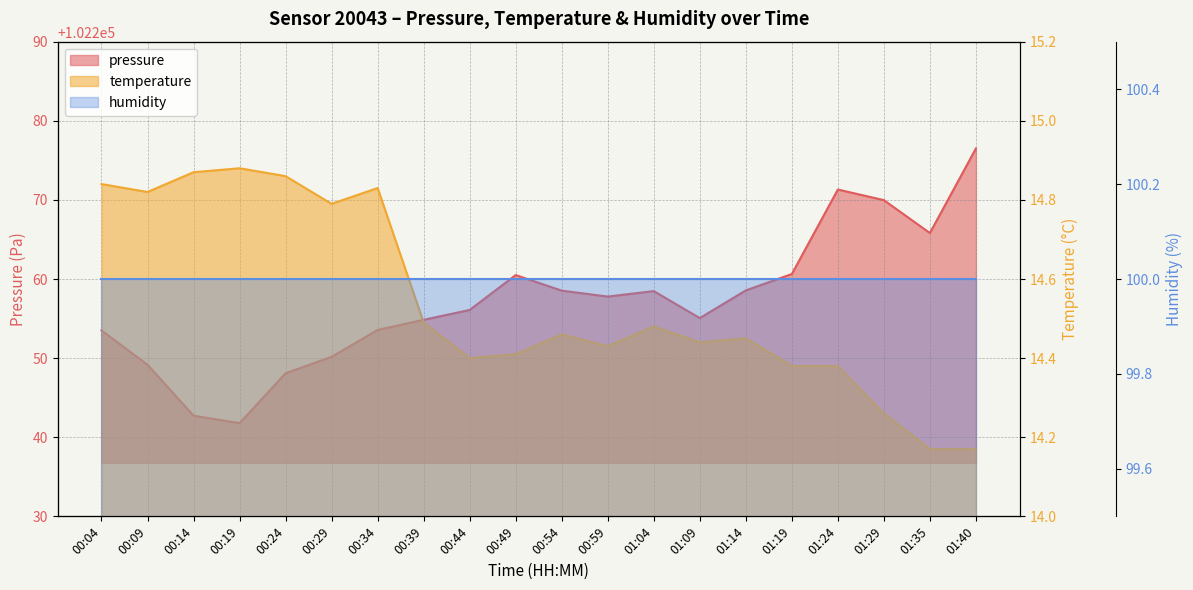

At which category does pressure reach its first local valley?

00:19